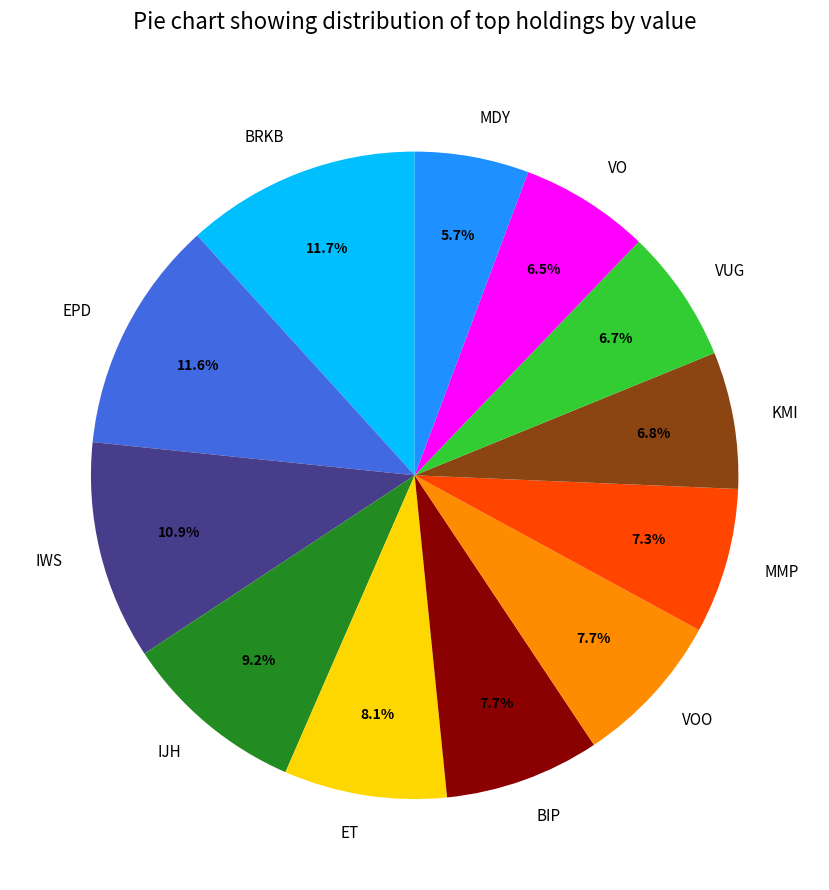

Does ET account for over 50% of the chart?

No